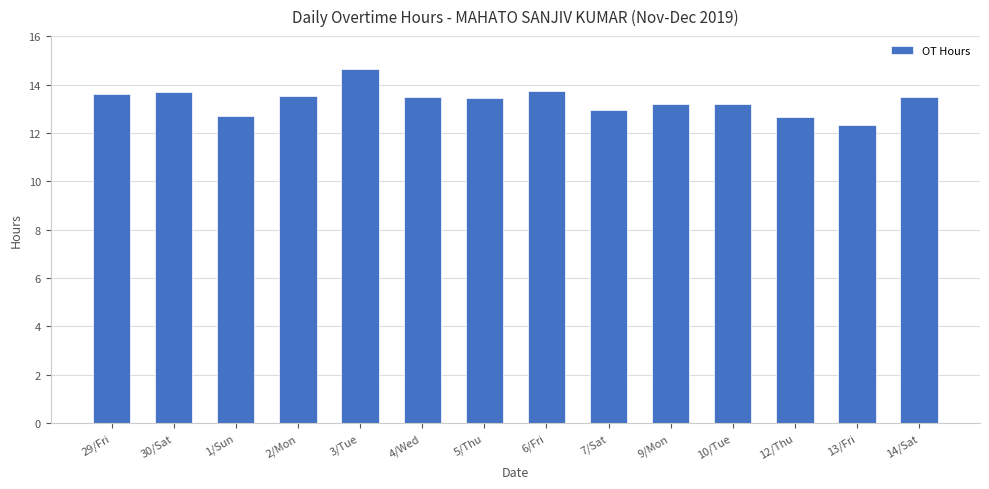

Which label corresponds to the largest value in the chart?

3/Tue